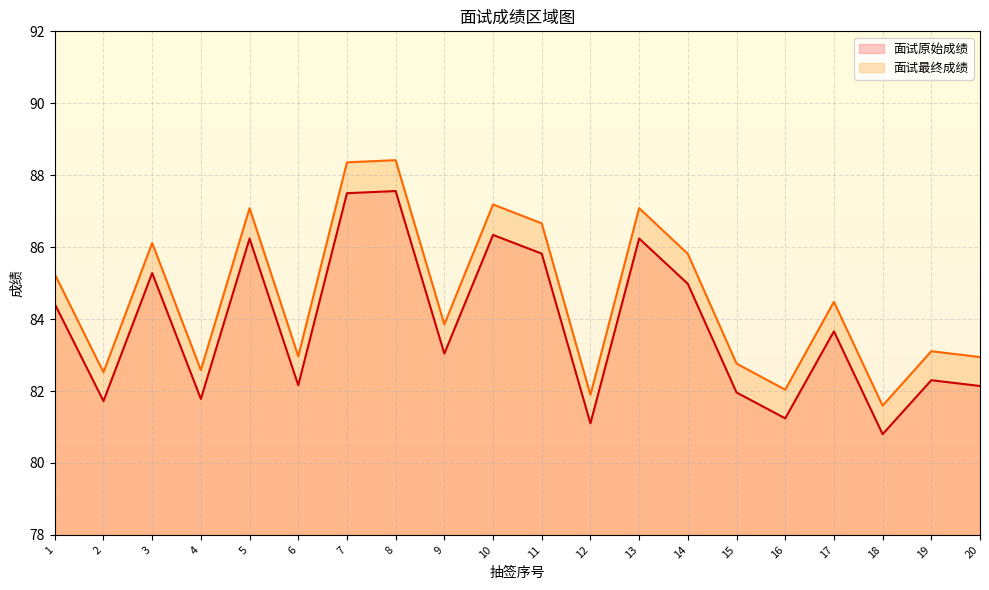

What are all the series names shown in the legend?

面试原始成绩, 面试最终成绩